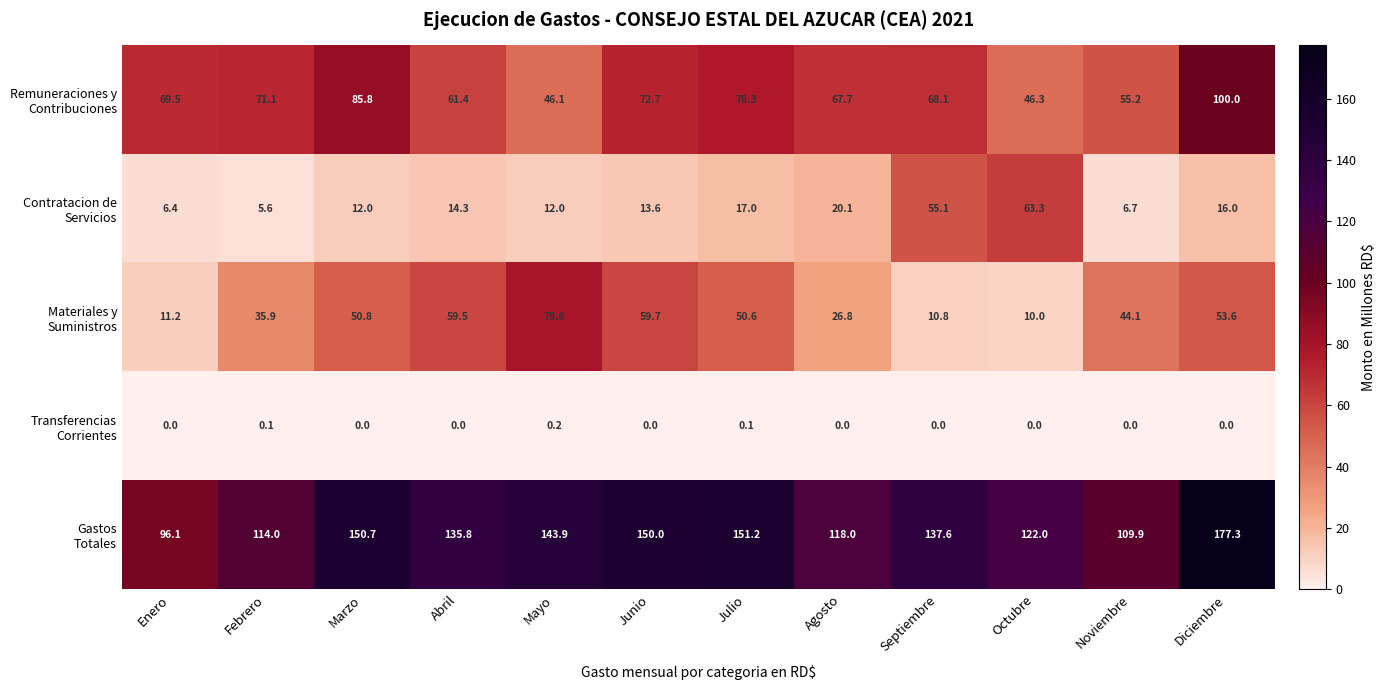

What is the difference between the highest and lowest values at Junio?

150.0